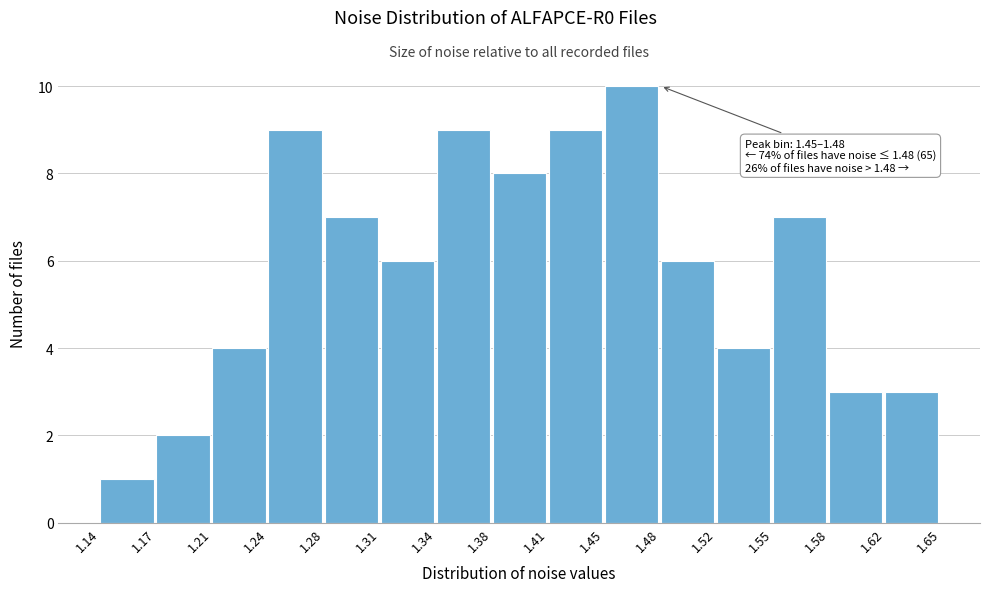

Over which range of the x-axis is the bar tallest?

1.45 to 1.48